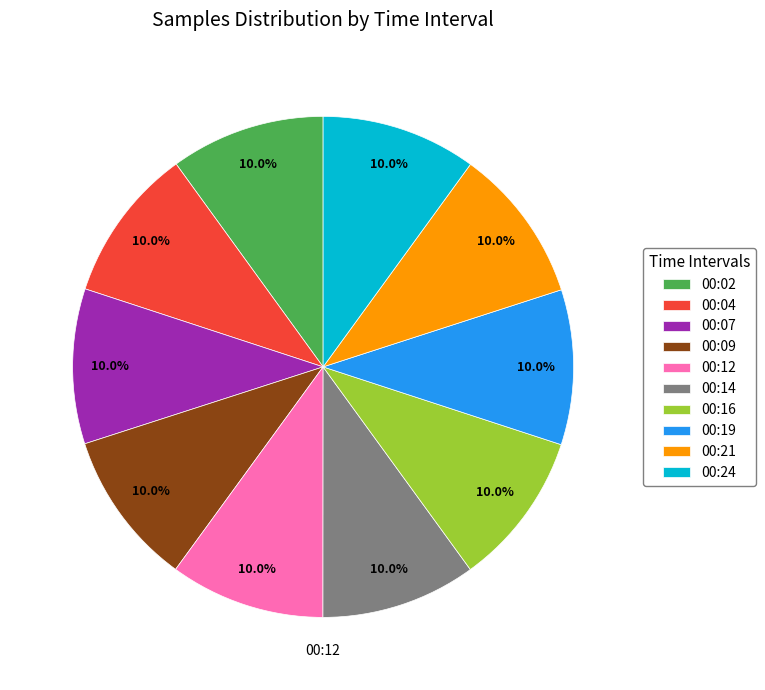

Does any single category account for the majority?

No